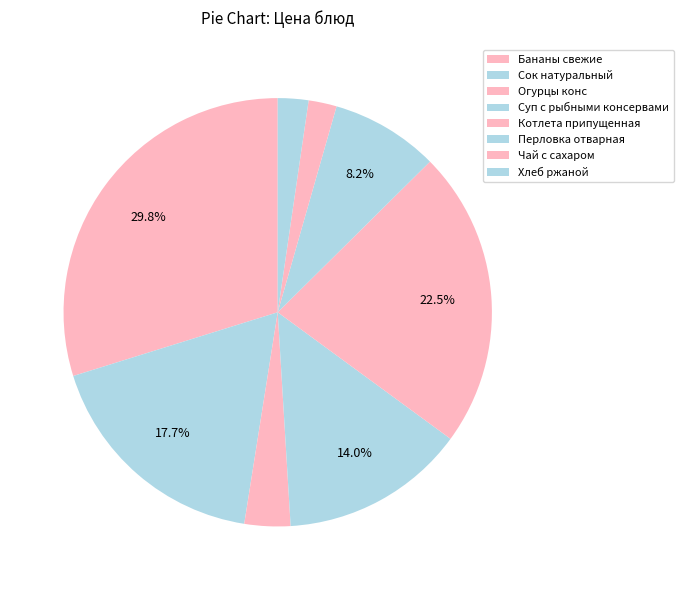

How many slices are in this pie chart?

8